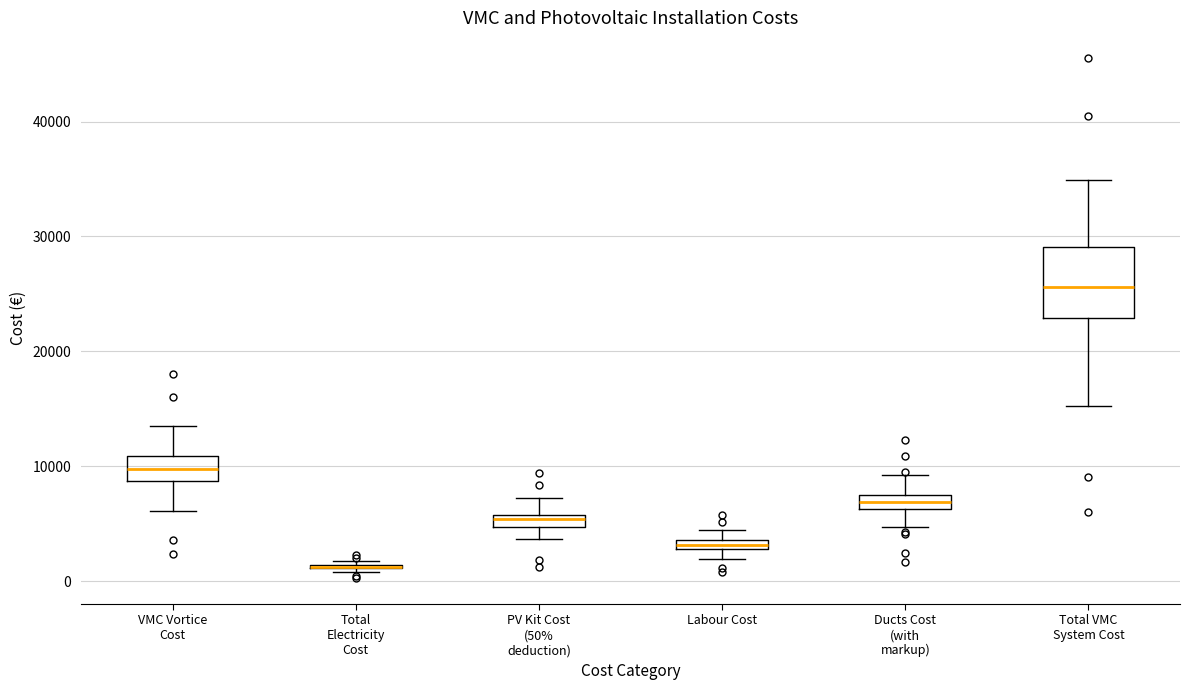

Comparing the boxes themselves (not the whiskers), which one is the tallest?

Total VMC System Cost